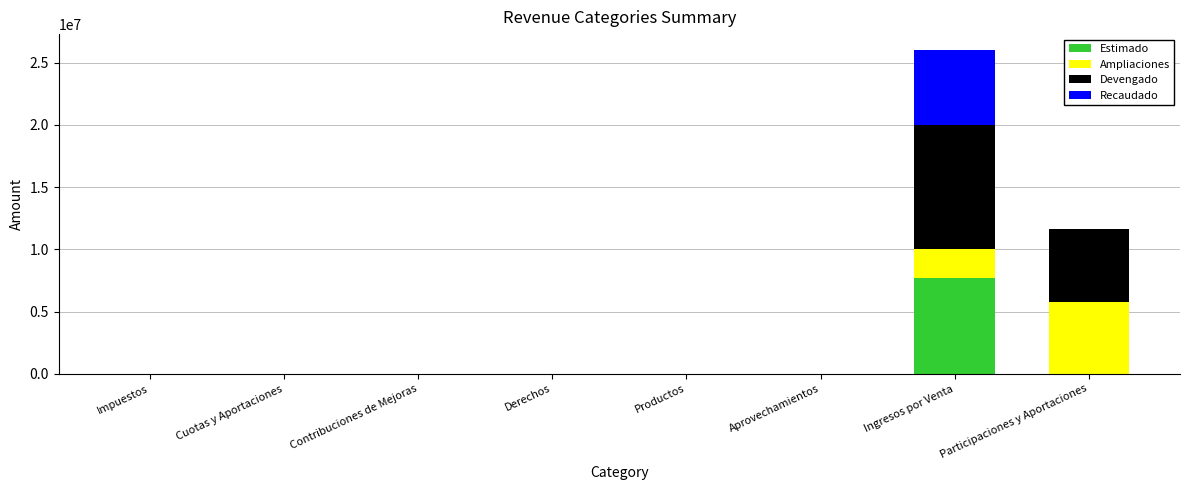

Are the bars horizontal?

No